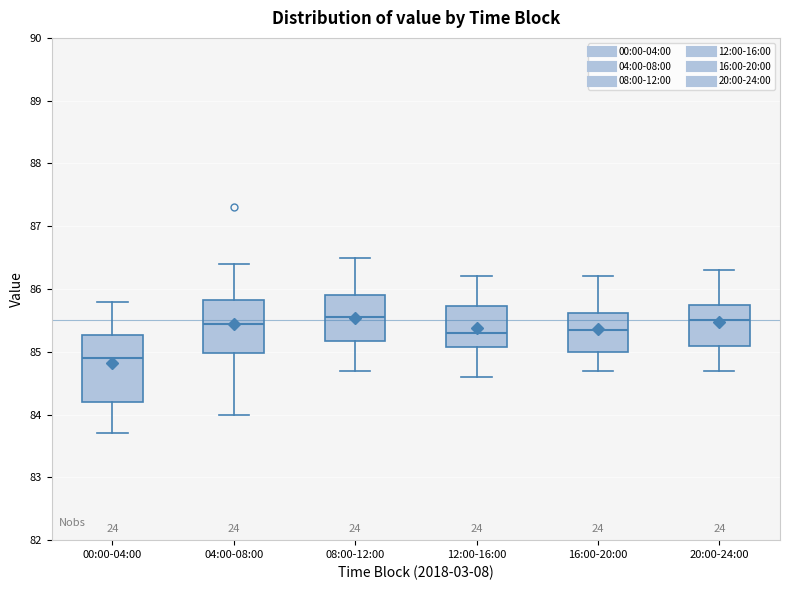

Comparing the boxes themselves (not the whiskers), which one is the tallest?

00:00-04:00